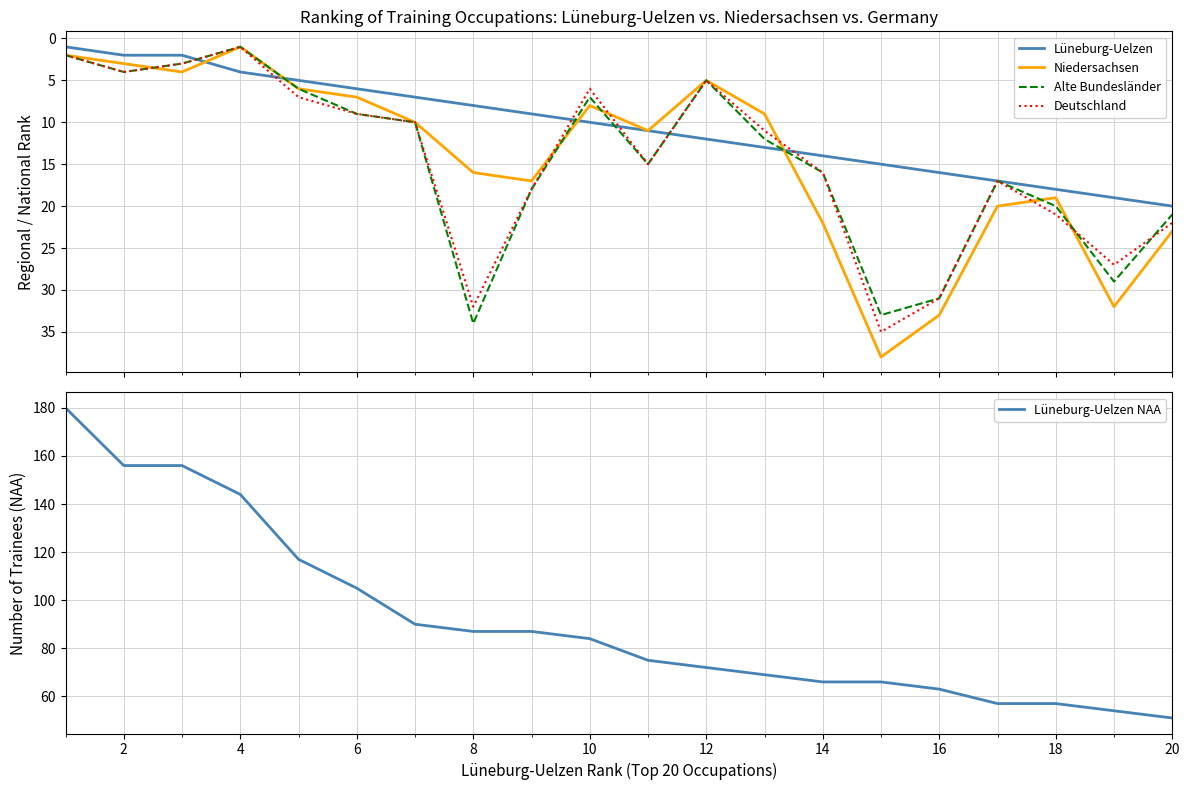

True or false: Niedersachsen has more than 1 interior local peaks.

True